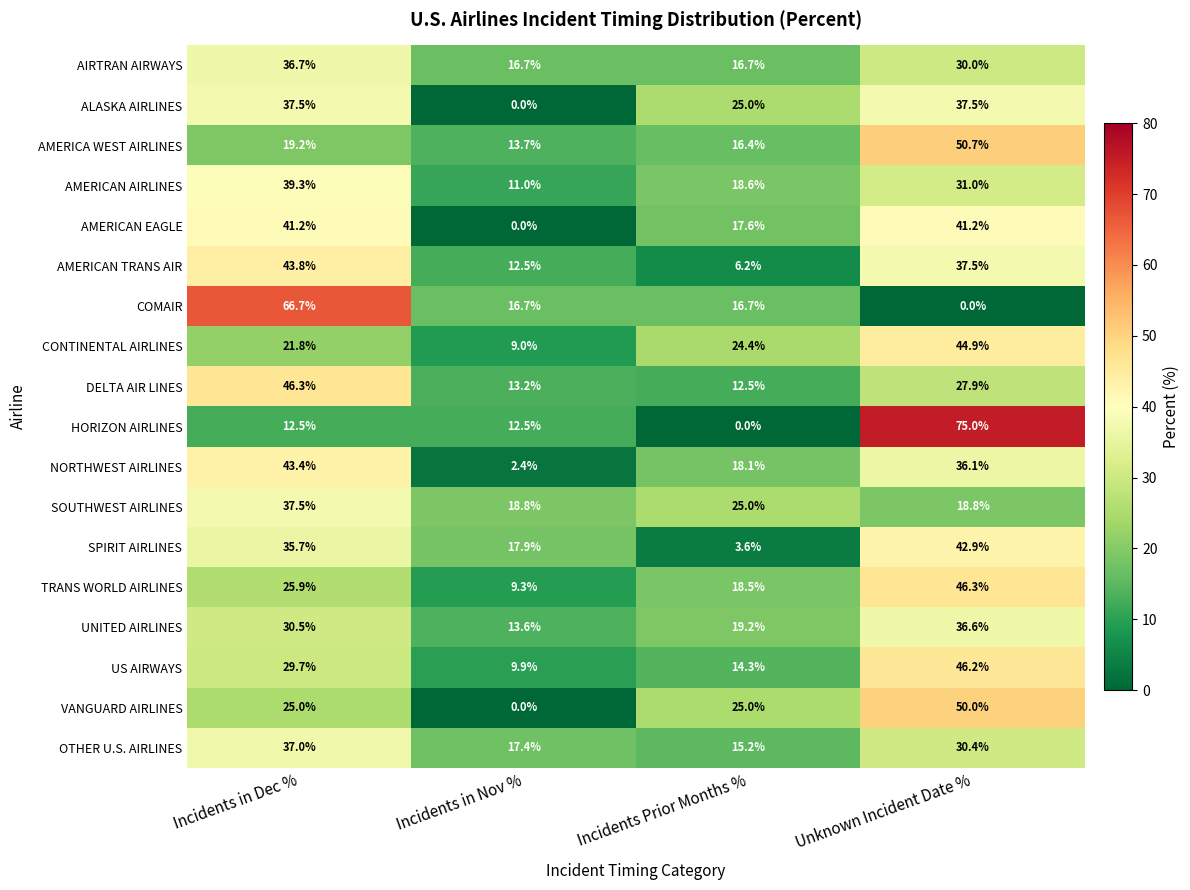

What is the difference between the maximum and minimum values in the US AIRWAYS series?

36.3